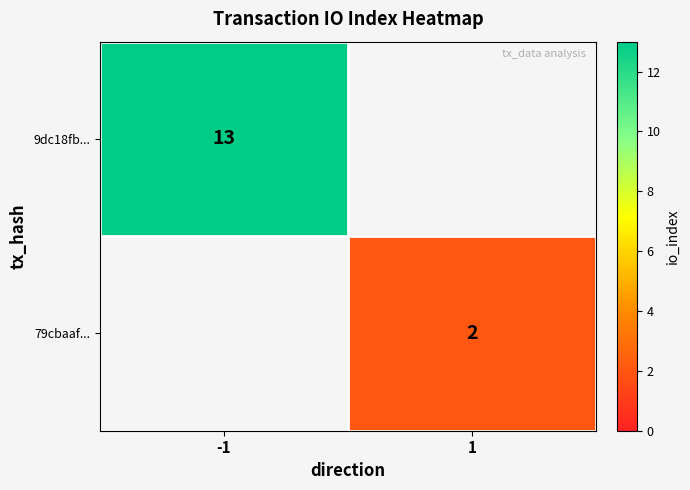

Which category has the highest value across all series?

-1